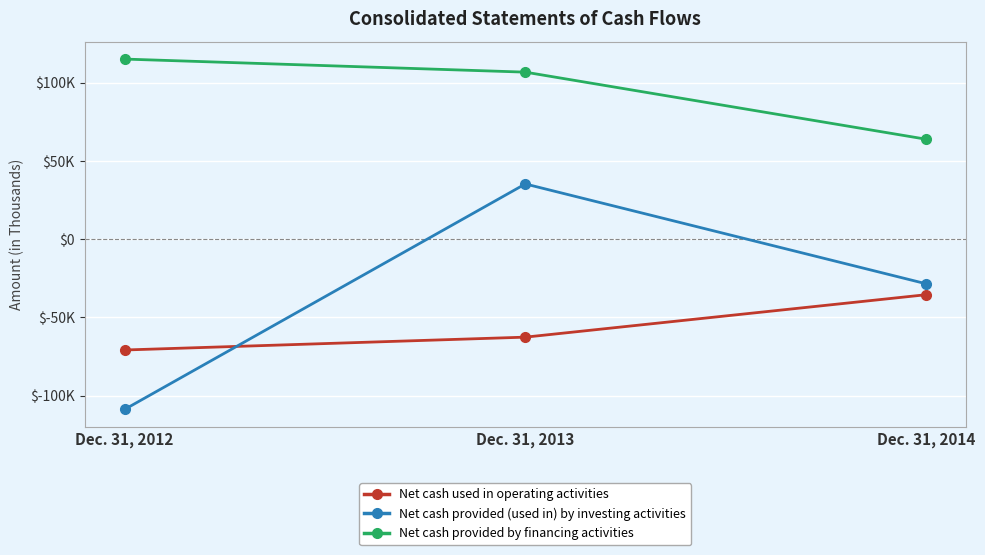

Does the chart have visible grid lines?

Yes